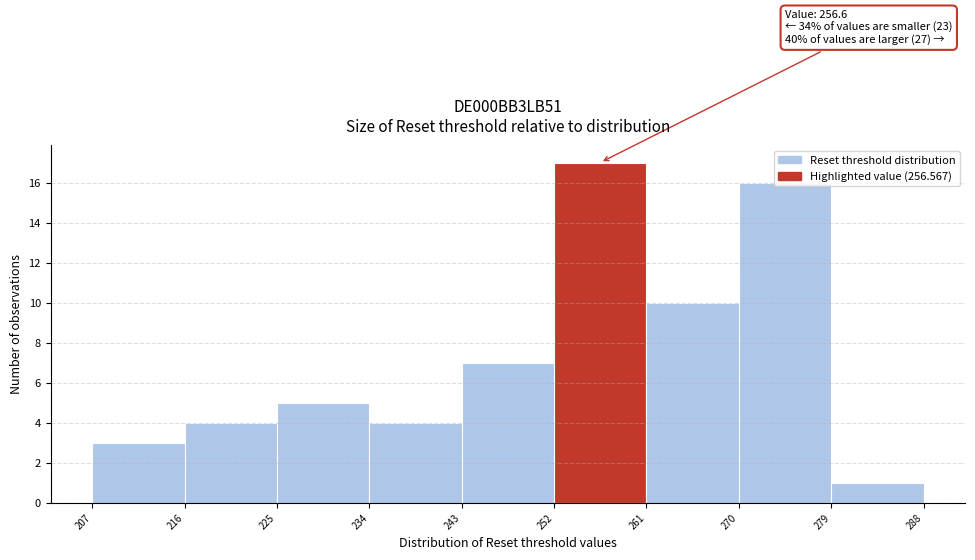

Which range on the x-axis has the tallest bar?

252 to 261